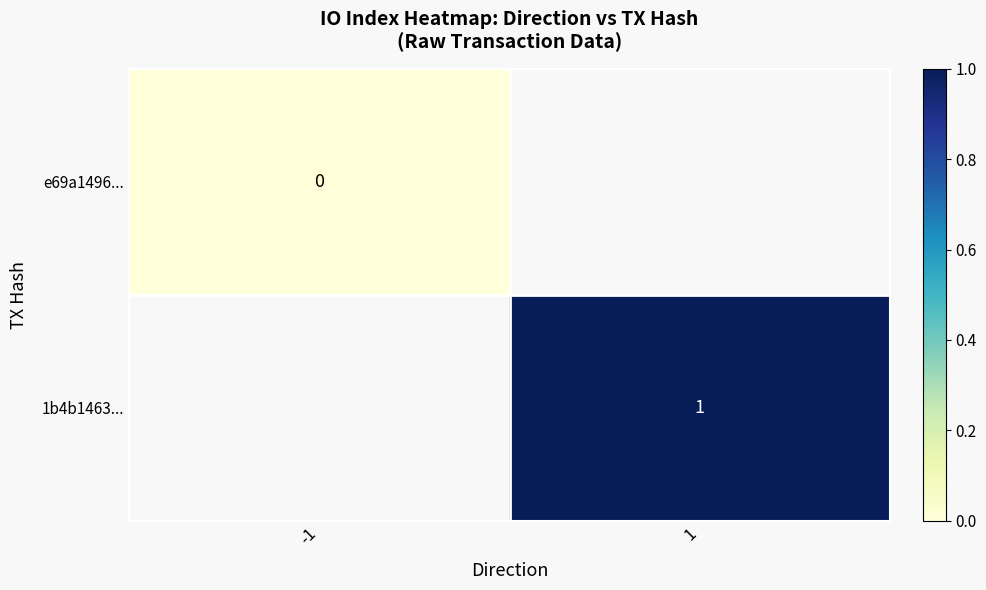

True or false: 1b4b1463... has a value of 1.5 at 1.

False